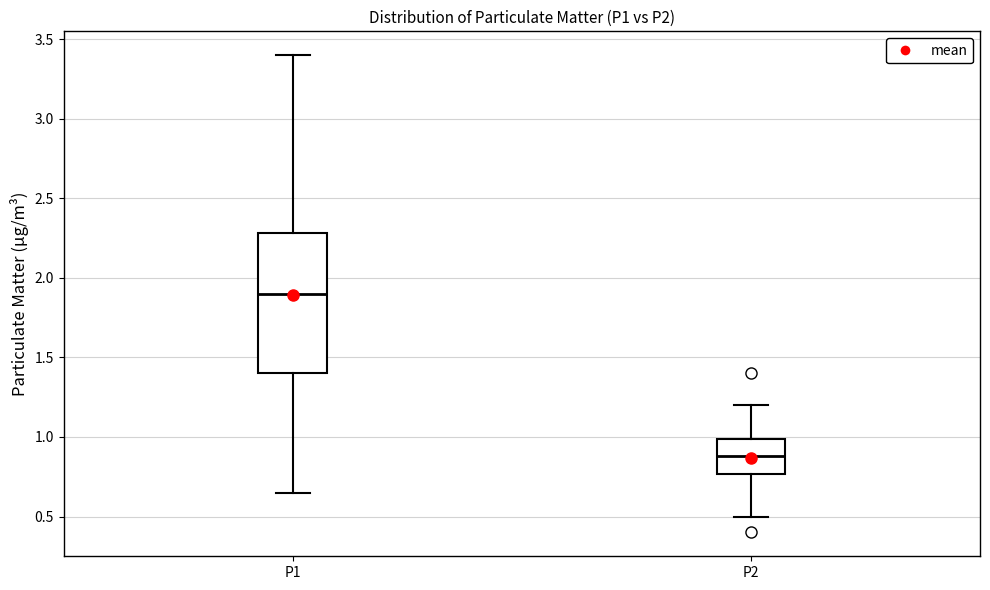

Reading left to right, transcribe this box plot: for each box, give where its median line is, the range the box spans, and where its two whiskers end, as read against the y-axis. The values are not printed on the chart, so give them approximately, as read against the axis.

P1: median 1.90, box 1.40 to 2.30, whiskers 0.65 to 3.40
P2: median 0.90, box 0.75 to 1.00, whiskers 0.50 to 1.20